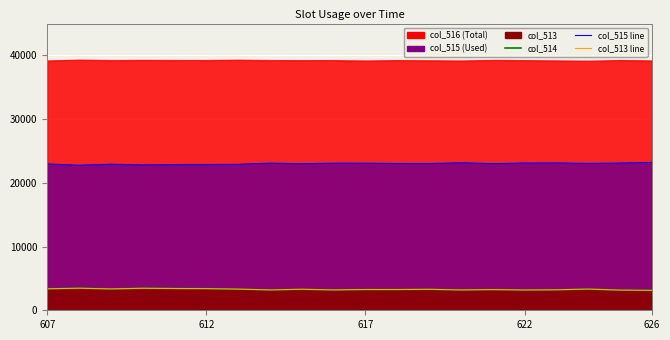

How many values in the col_514 series are below 3291?

10